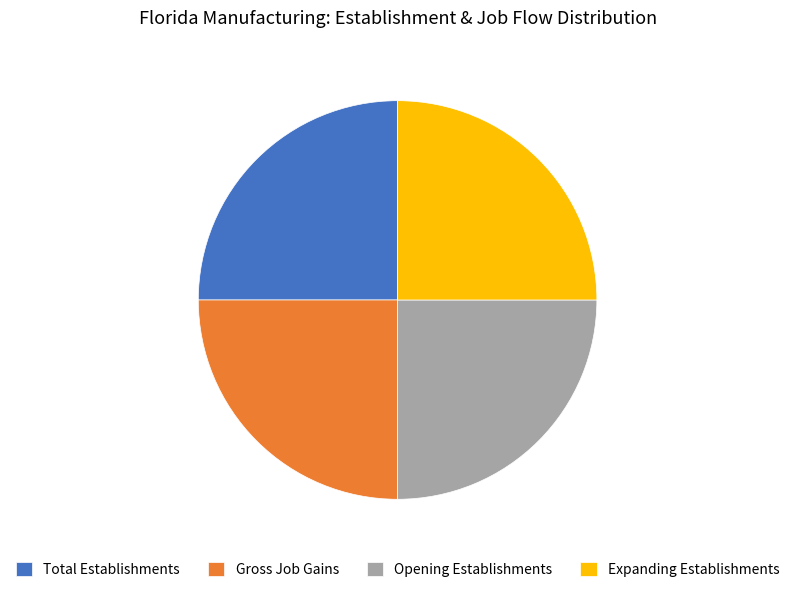

Approximately how many times larger is the value at Expanding Establishments compared to Total Establishments?

1.0